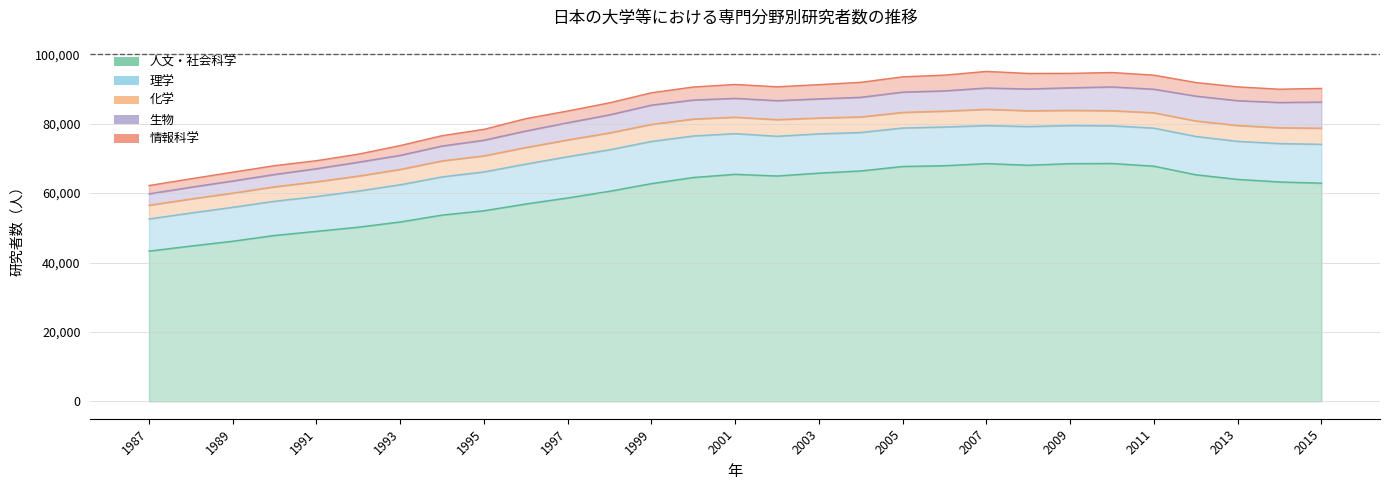

True or false: 理学 and 化学 intersect in this chart.

False